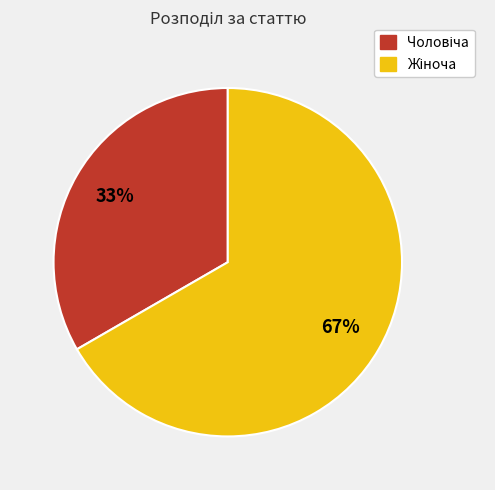

Does any single category account for the majority?

Yes